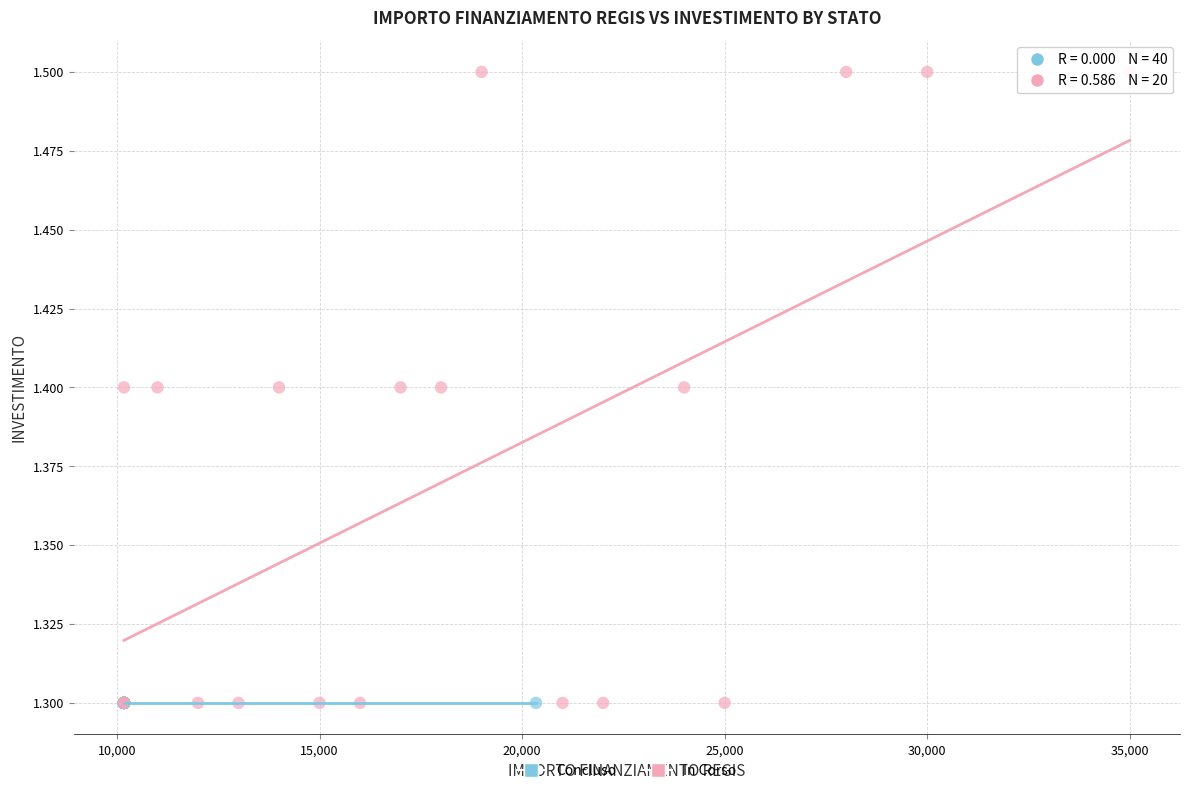

Which series reaches the maximum Y coordinate?

In Corso